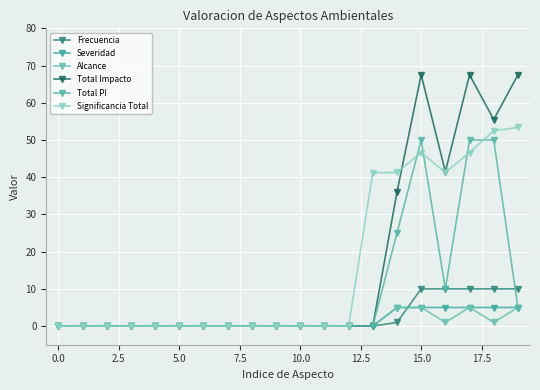

Count the number of data series in this chart.

6